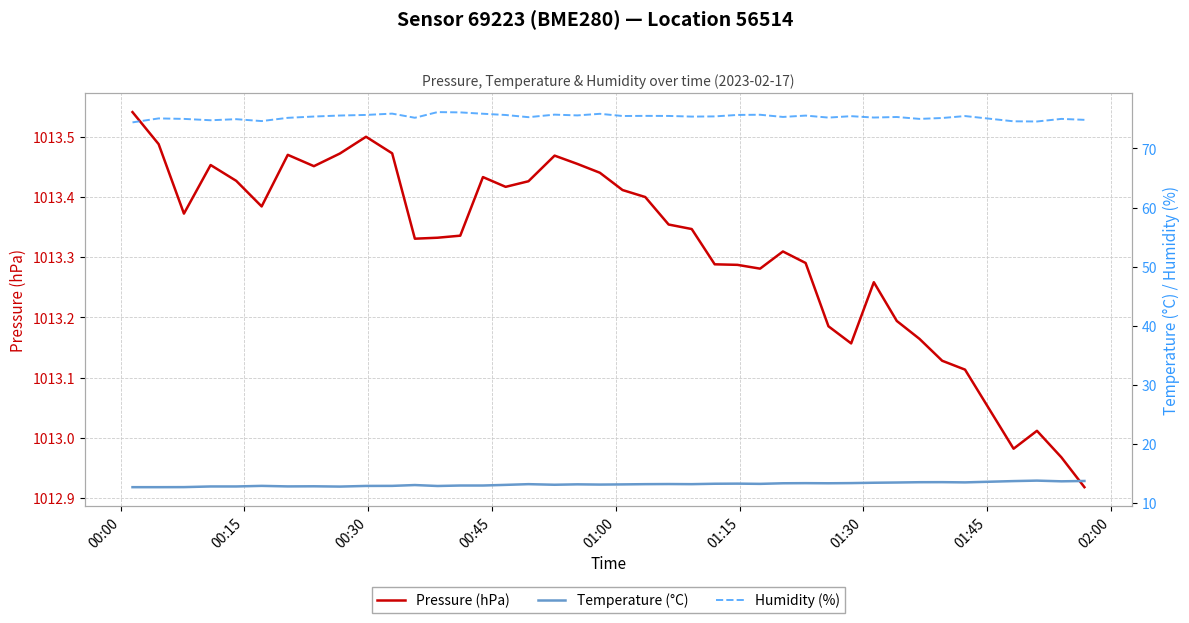

How many data points does each series have?

40